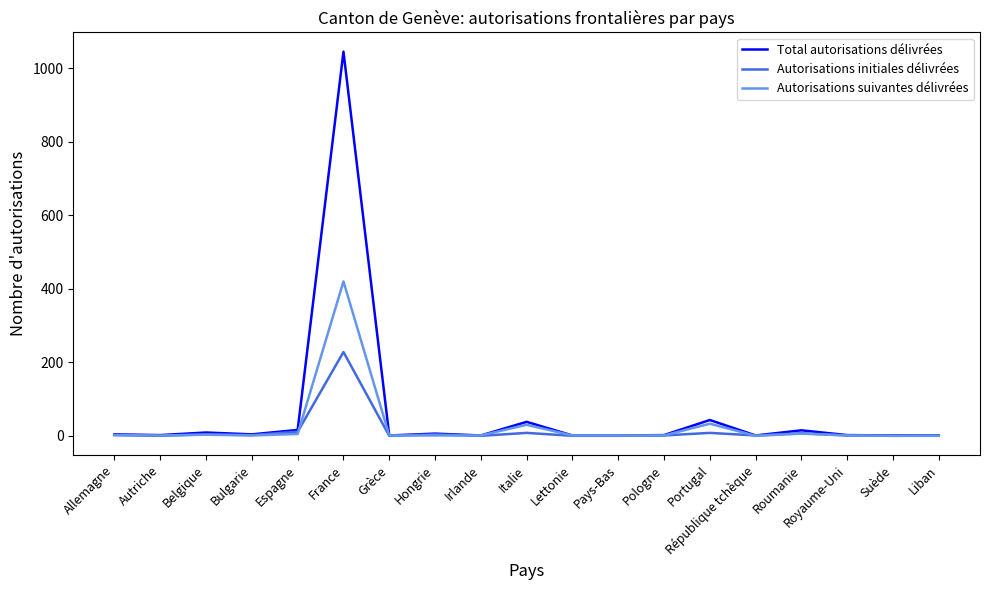

Which series has the largest range (max minus min)?

Total autorisations délivrées